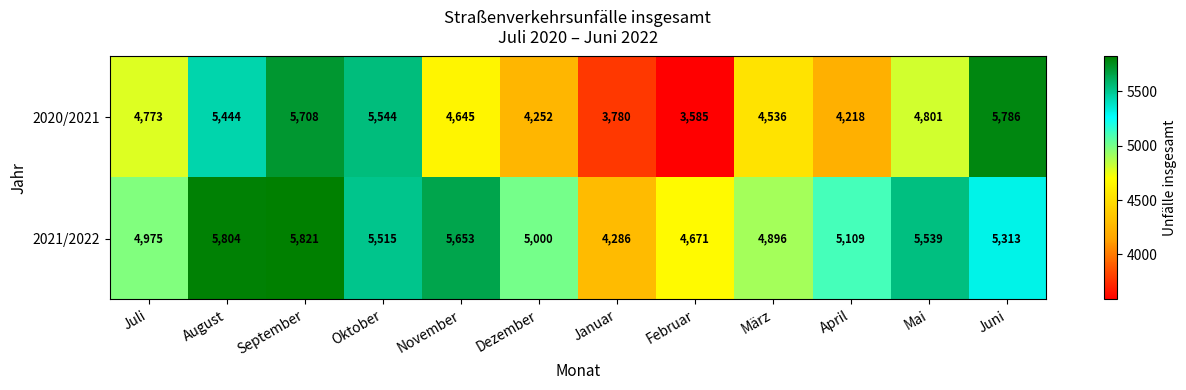

The value of 2021/2022 at Februar is 4671. True or false?

True